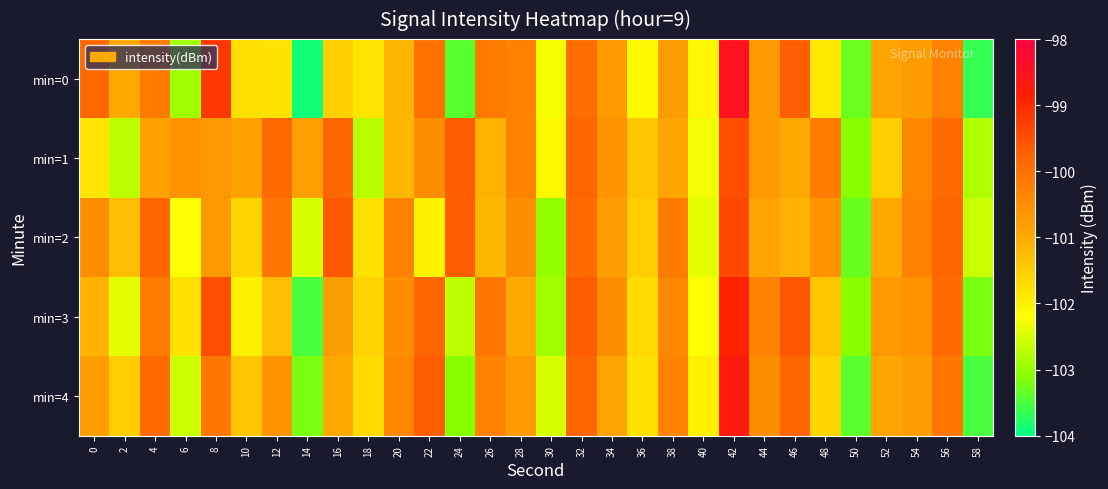

What is the smallest value displayed?

-103.9